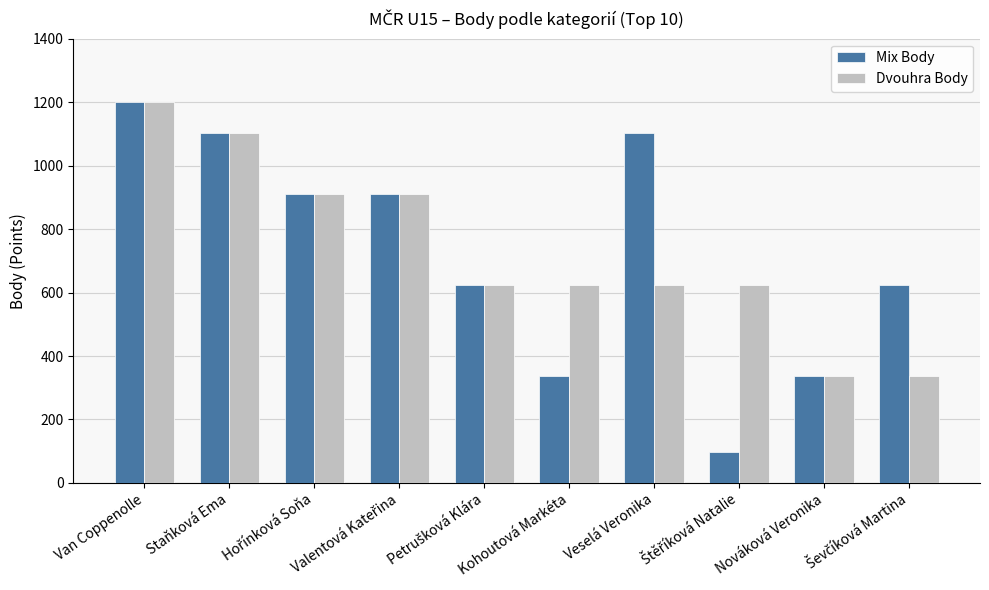

What is the average value of the Dvouhra Body series?

730